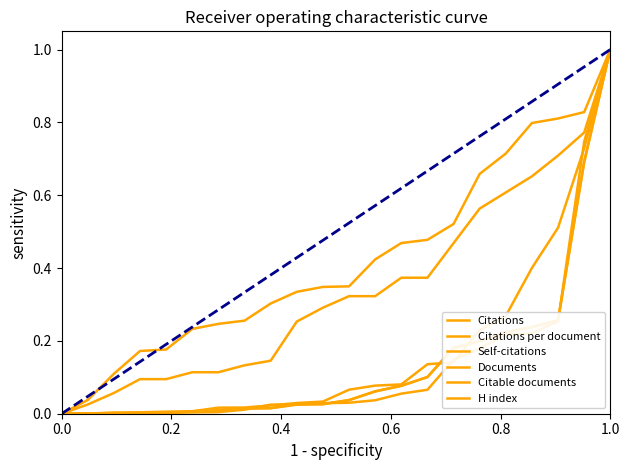

Does the chart display data point markers on the line(s)?

No